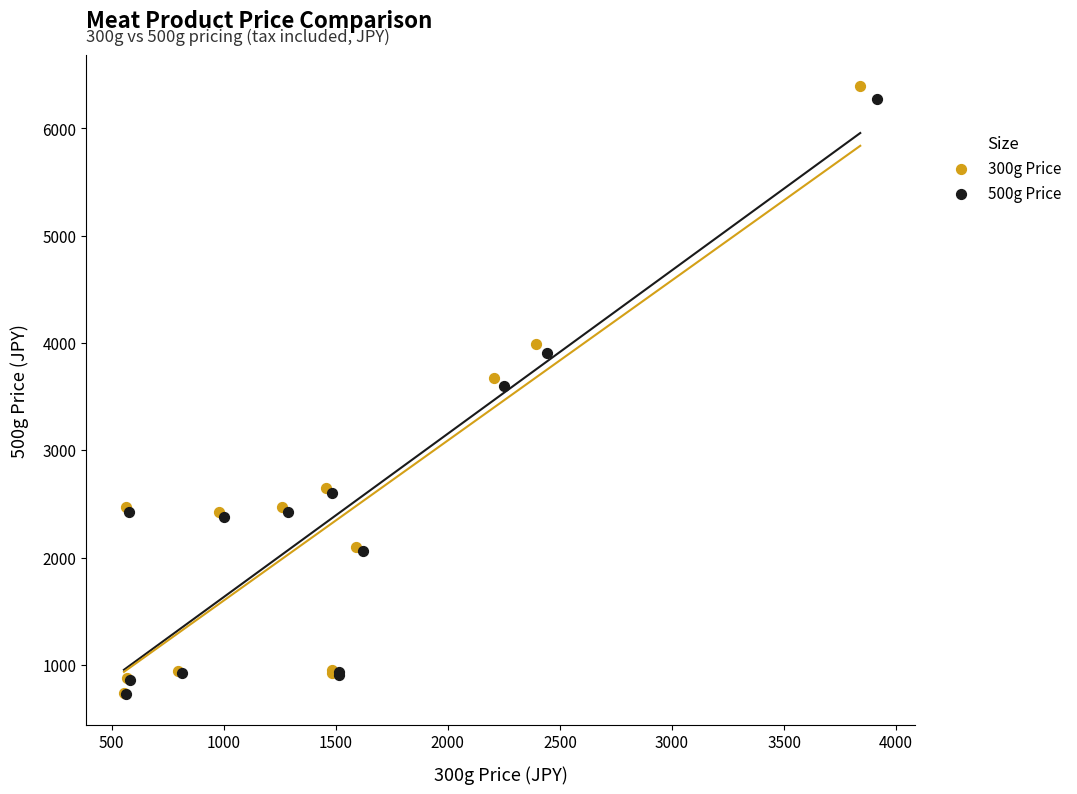

Which series reaches the maximum Y coordinate?

300g Price